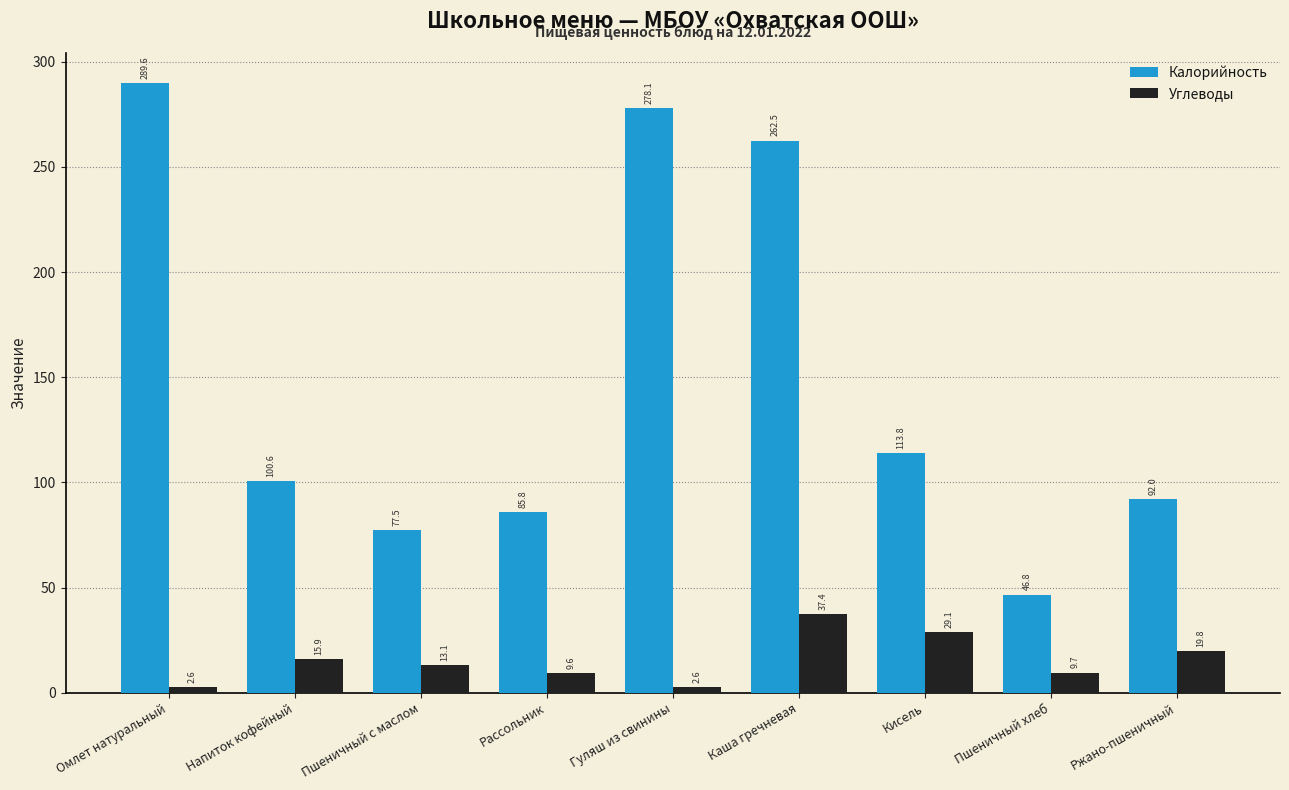

The Углеводы series shows 2.6 at Омлет натуральный. True or false?

True